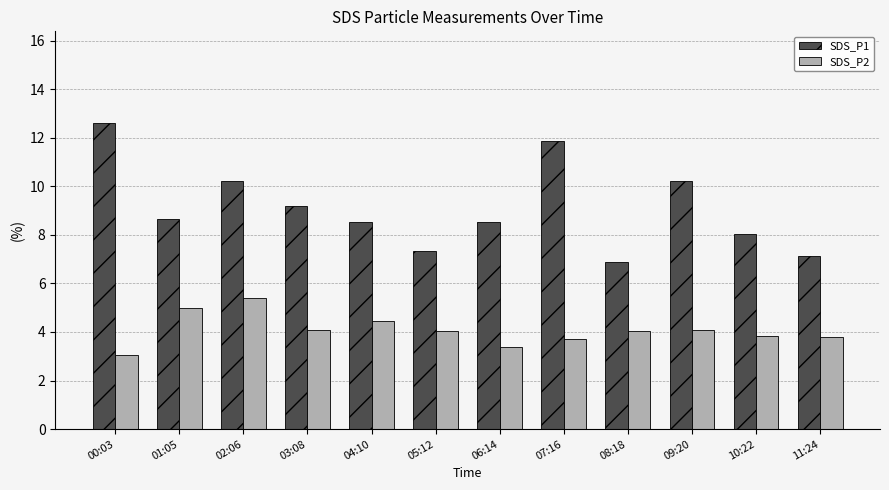

What is the value of the SDS_P1 bar at the 2nd from the left?

8.7